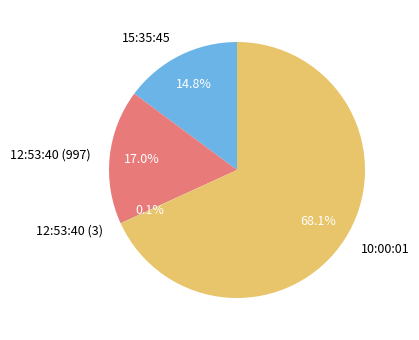

How much of the chart is everything except 10:00:01?

31.9%